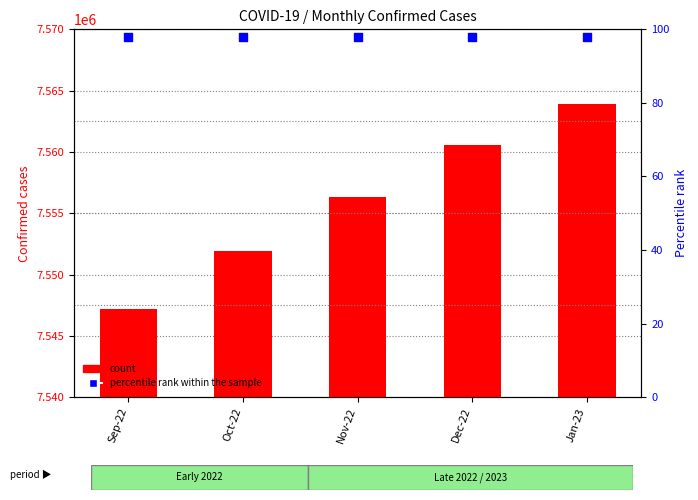

What is the total value across all series at Jan-23?

7564021